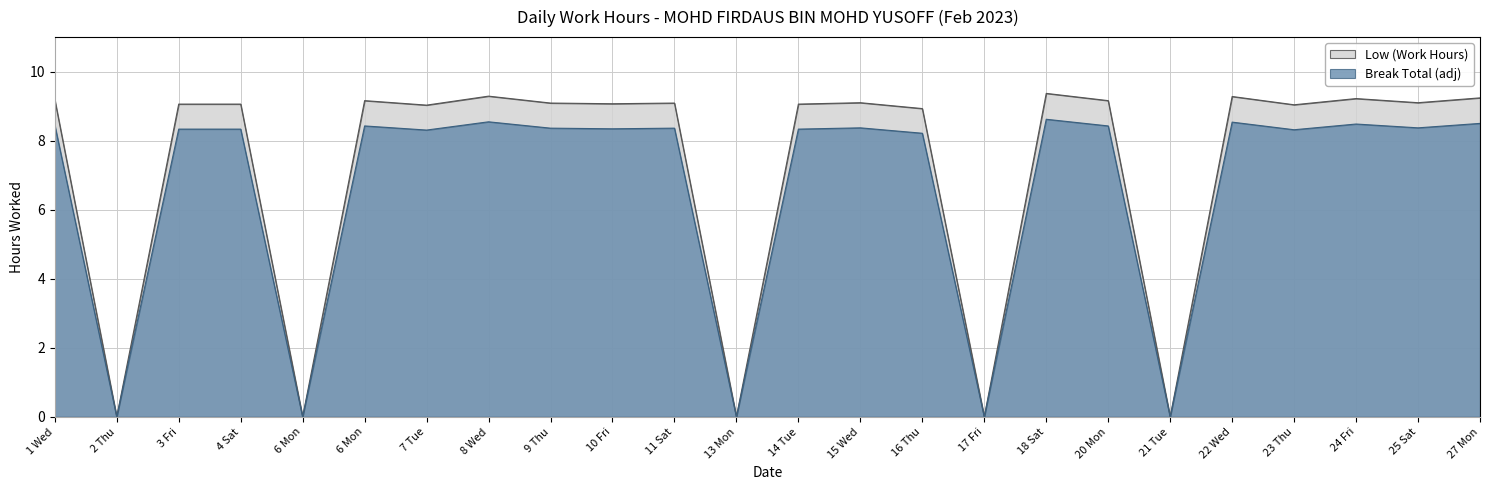

How many values exceed 9?

18